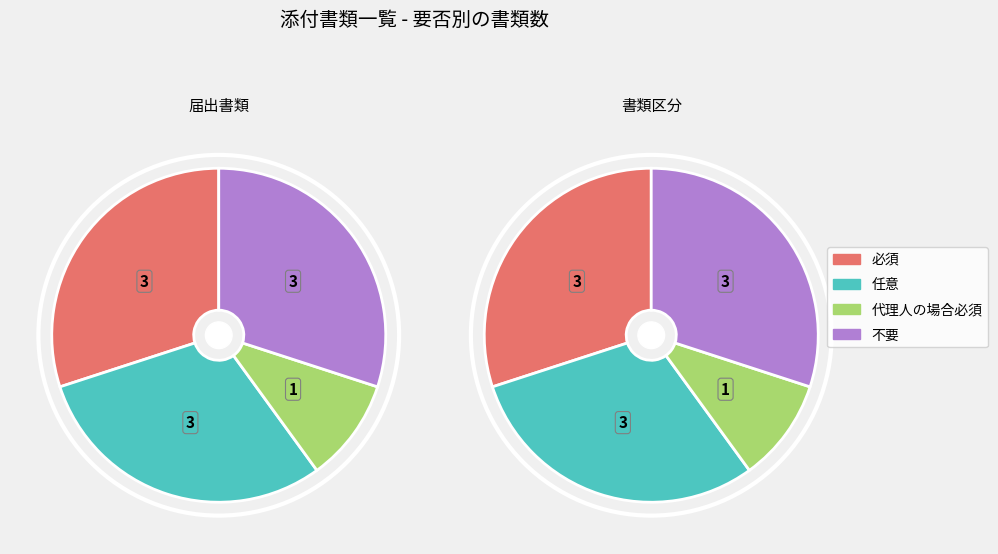

Do 任意 and 不要 together represent more than half of the pie?

Yes